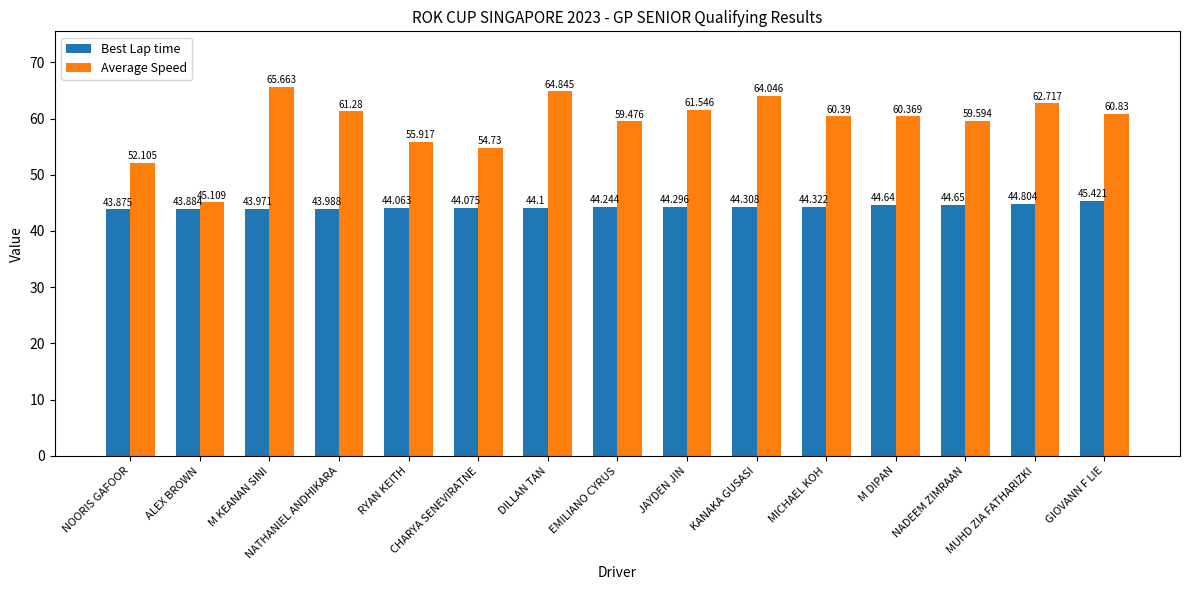

Are the bars horizontal?

No